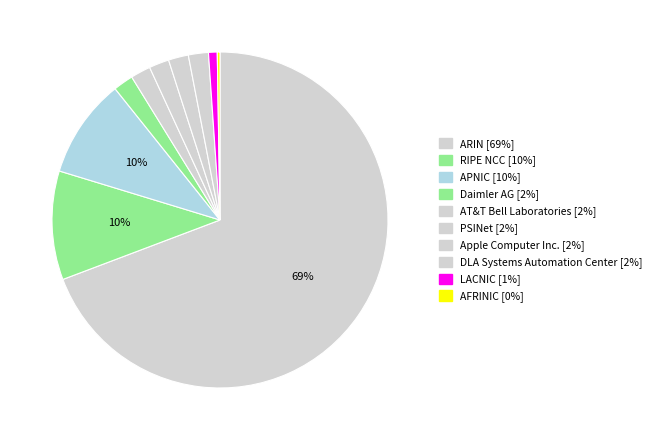

The AT&T Bell Laboratories slice represents 12% of the pie. True or false?

False